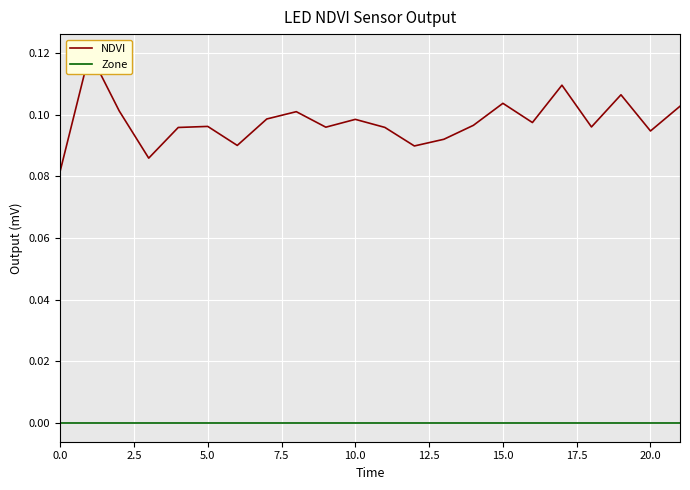

Is it true that NDVI equals 0.1 at 20?

True